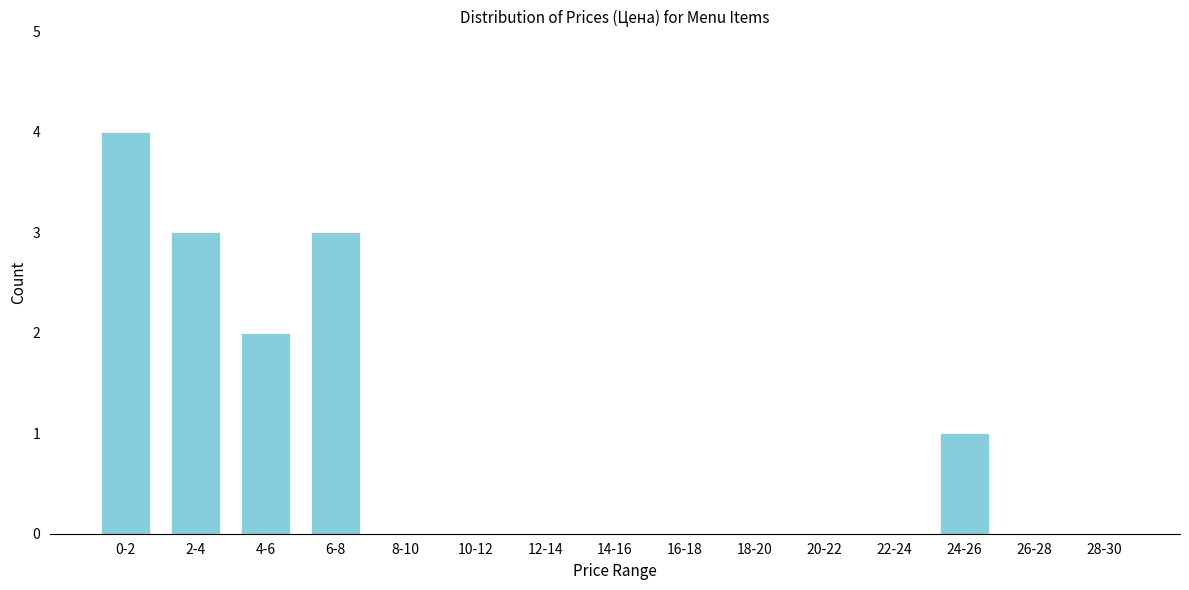

Reading left to right, what are all the values shown in this chart?

0-2=4	2-4=3	4-6=2	6-8=3	8-10=0	10-12=0	12-14=0	14-16=0	16-18=0	18-20=0	20-22=0	22-24=0	24-26=1	26-28=0	28-30=0